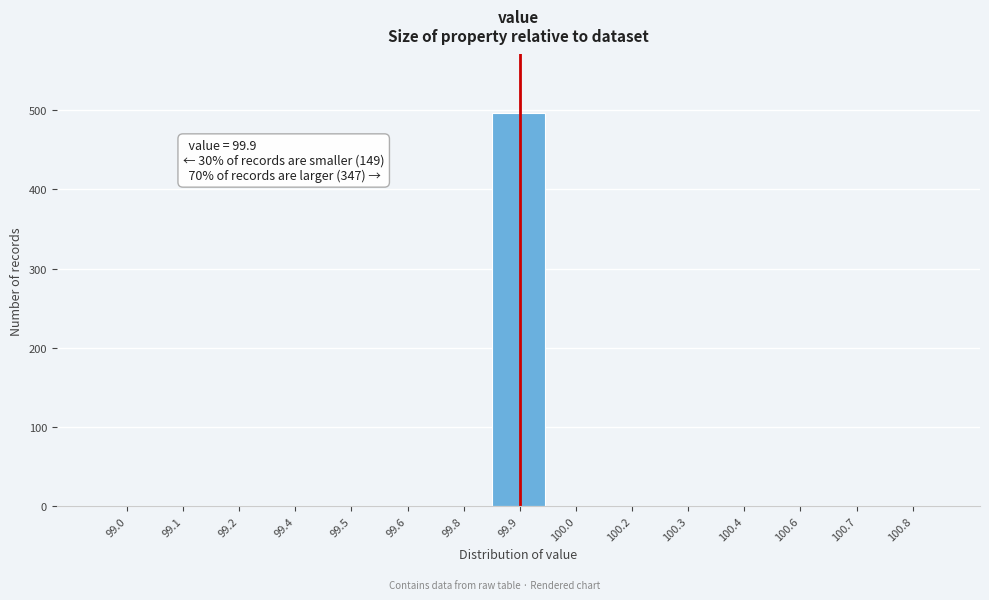

Reading left to right, list all the values displayed in this chart.

99.0=0	99.1=0	99.2=0	99.4=0	99.5=0	99.6=0	99.8=0	99.9=496	100.0=0	100.2=0	100.3=0	100.4=0	100.6=0	100.7=0	100.8=0